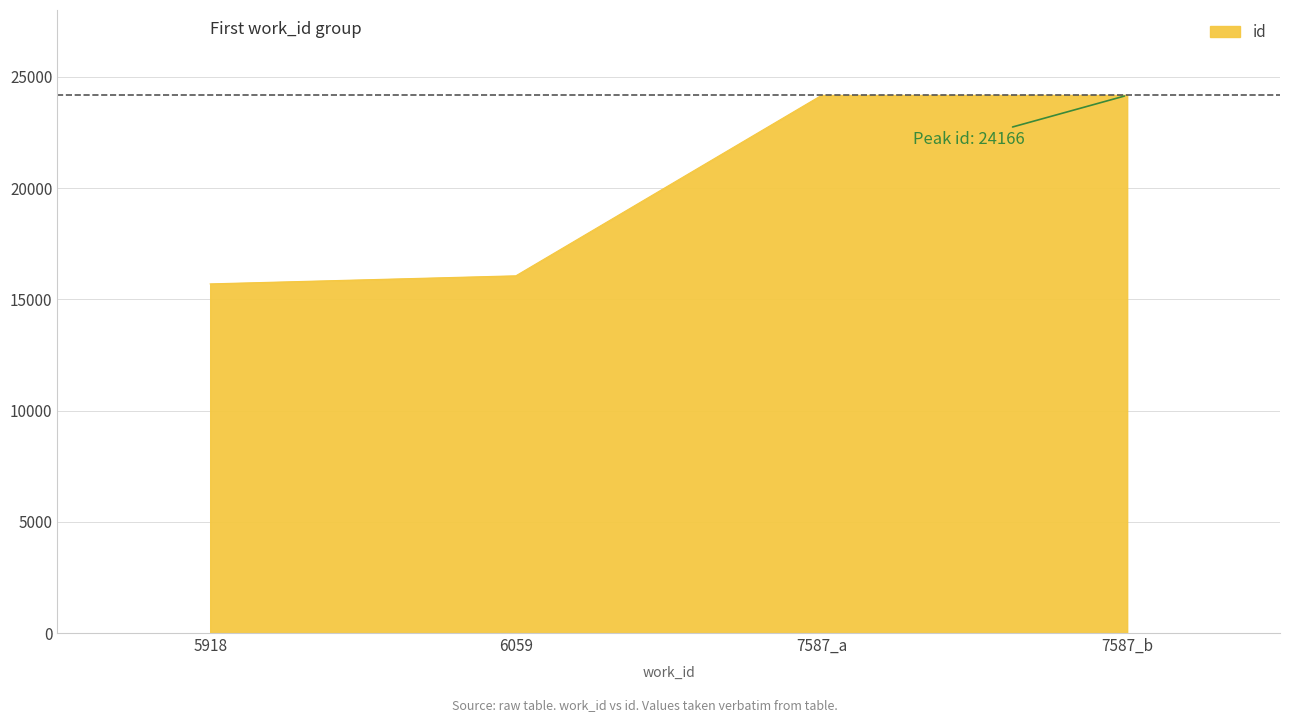

Read the value at 5918, to the nearest 50.

15700